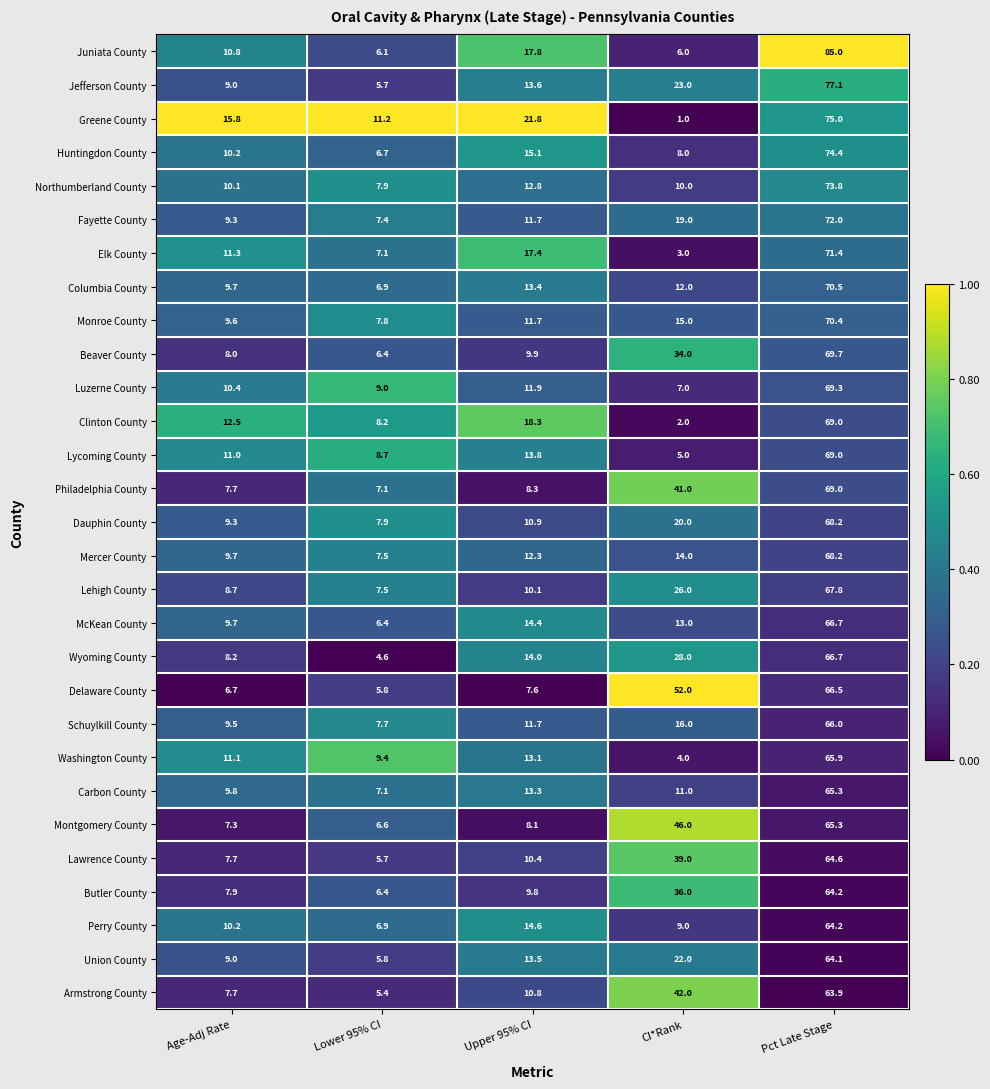

What is the maximum value shown in the chart?

85.0